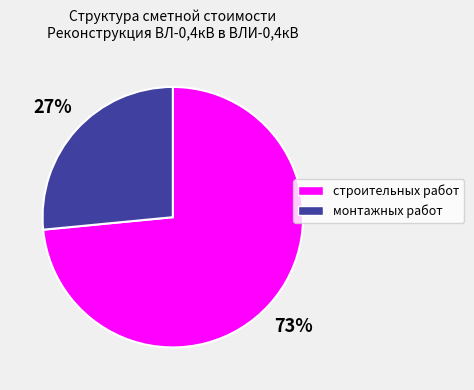

Rank the categories by value from highest to lowest.

строительных работ, монтажных работ